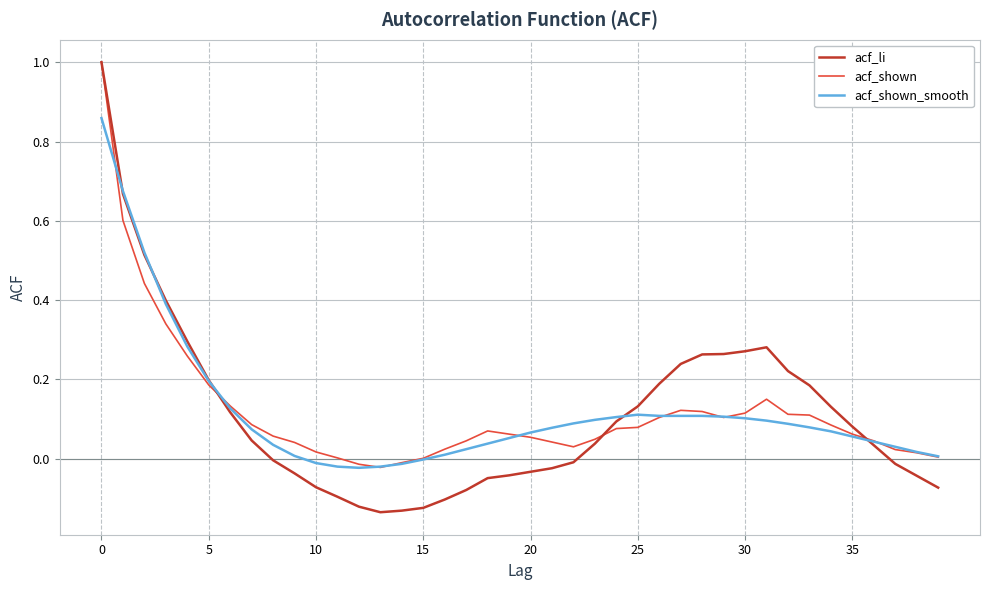

What is the maximum value for acf_shown?

1.0